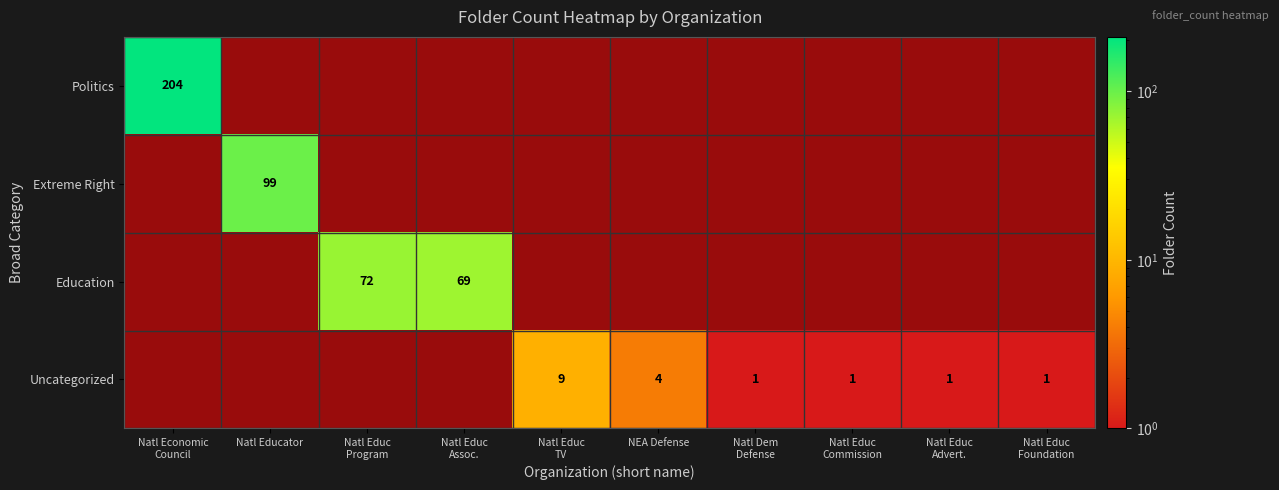

Between Natl Dem
Defense and Natl Educ
Program, which is larger?

Natl Educ
Program